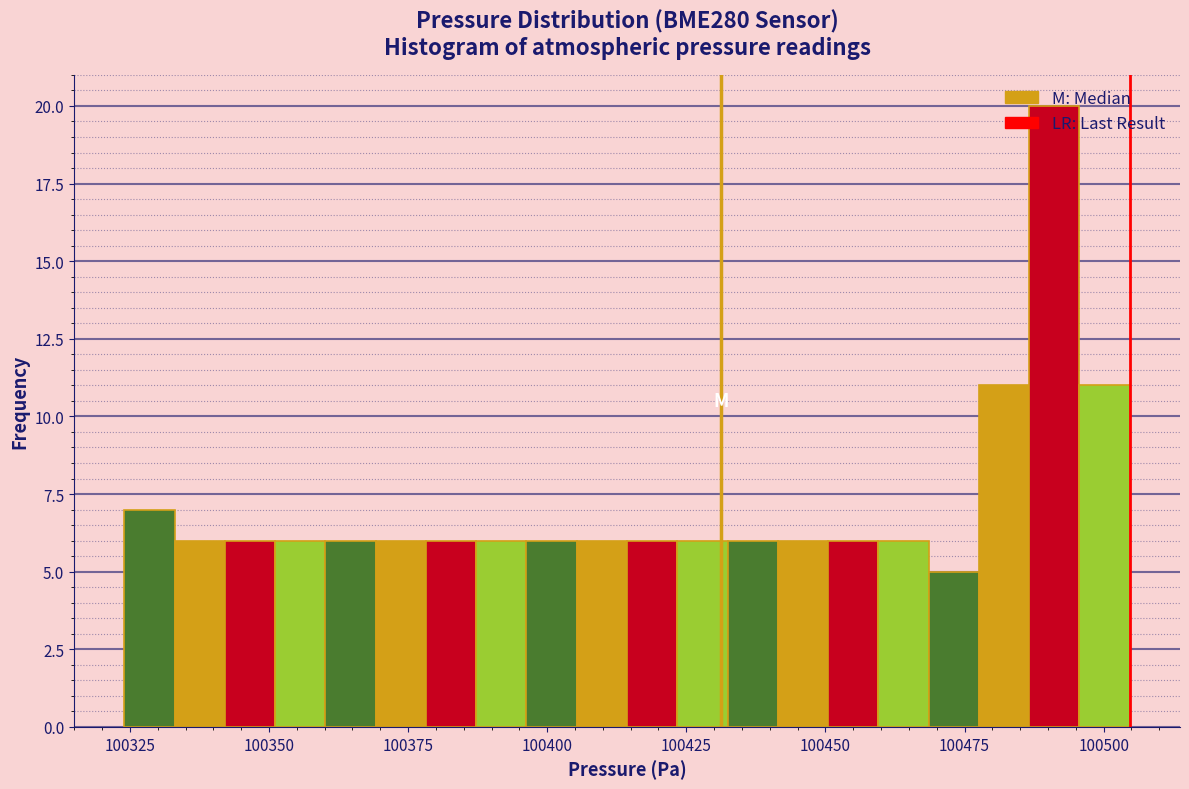

Read against the x-axis, roughly where is the centre of the tallest bar?

100490